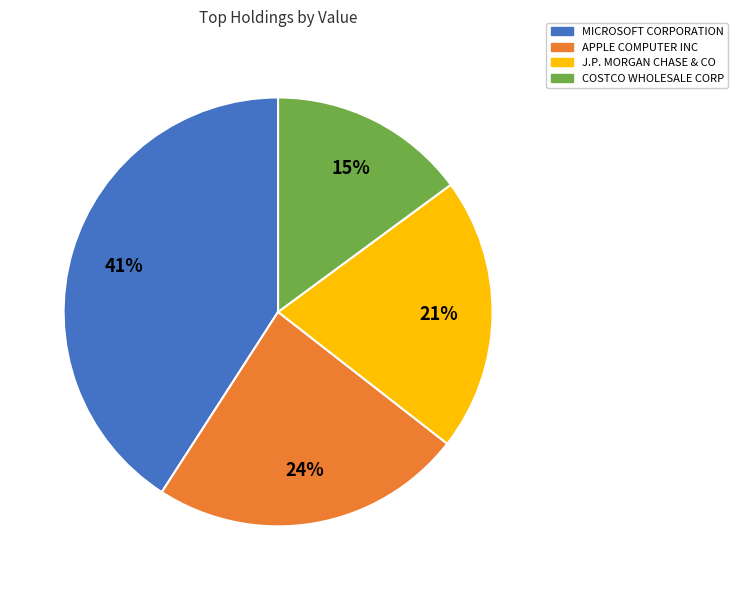

To the nearest percent, what is the average slice percentage?

25%